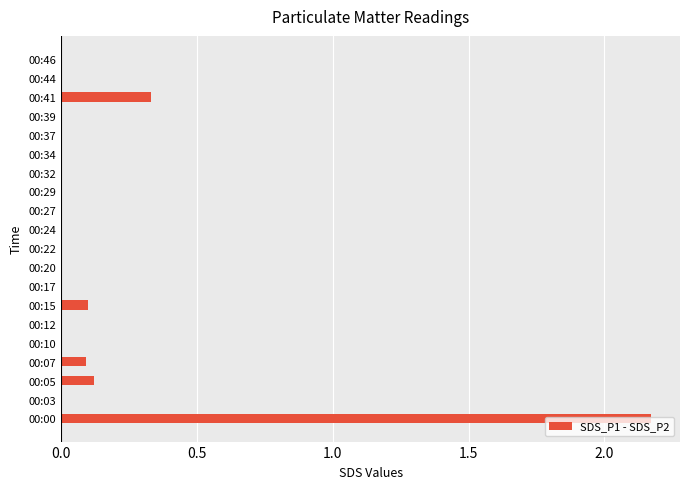

At which category does the chart reach its peak across all series?

00:00